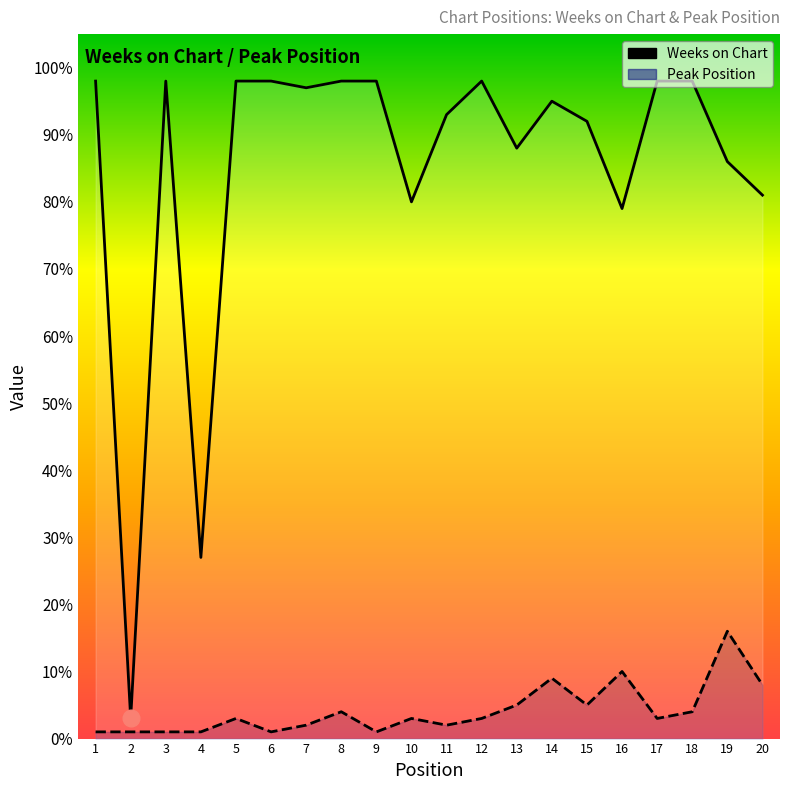

At how many categories does at least one series exceed 20?

19